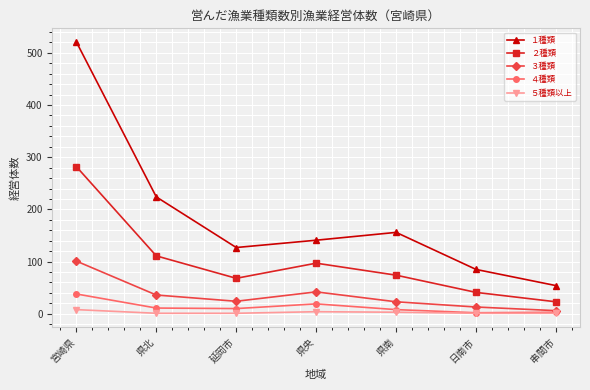

What is the smallest value displayed?

1